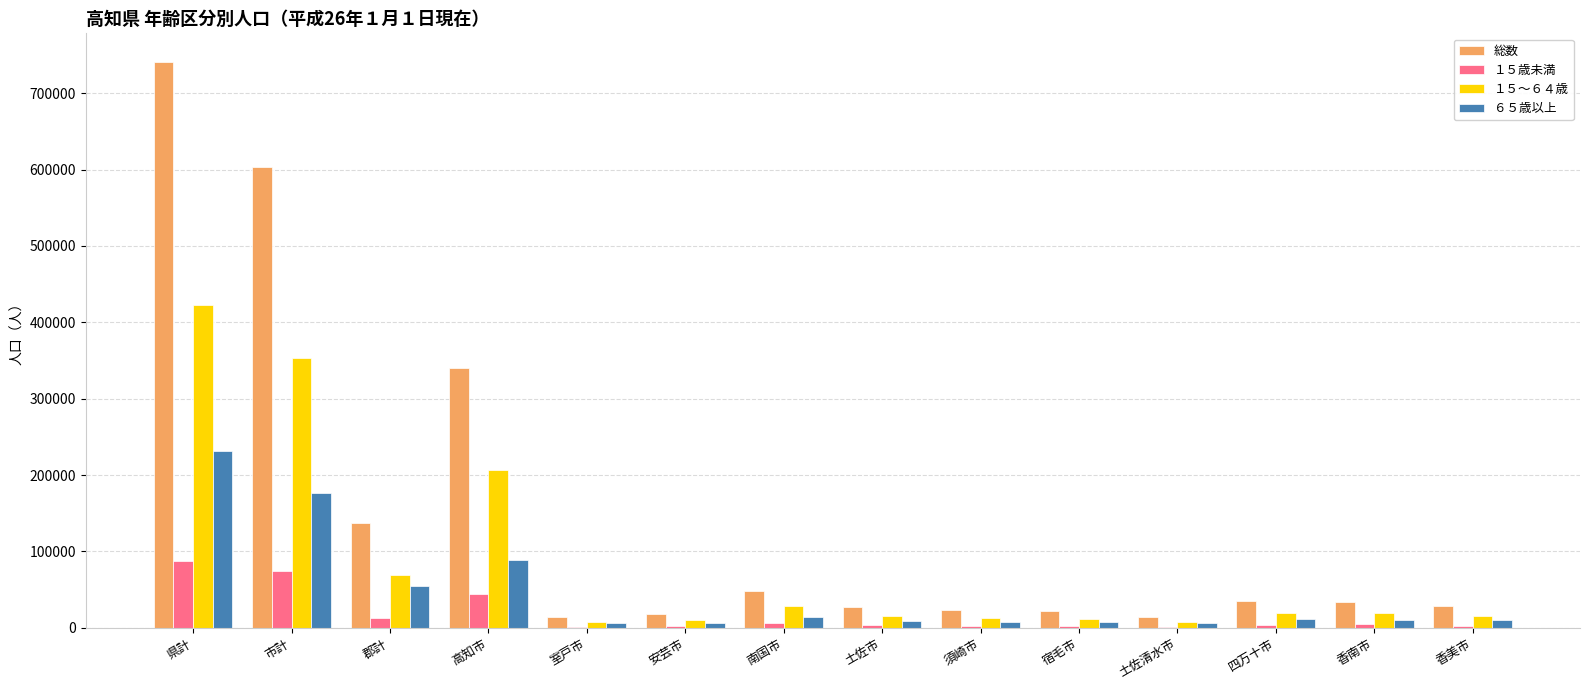

The ６５歳以上 series shows 9973 at 香美市. True or false?

True